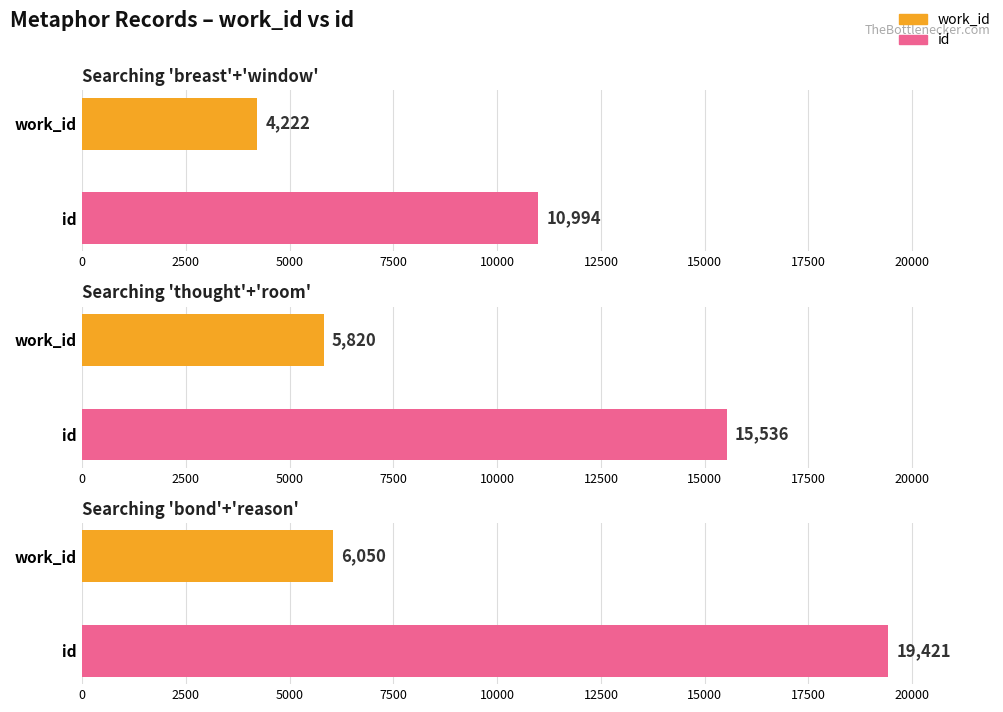

The value of id at Searching 'bond'+'reason' is 19421. True or false?

True